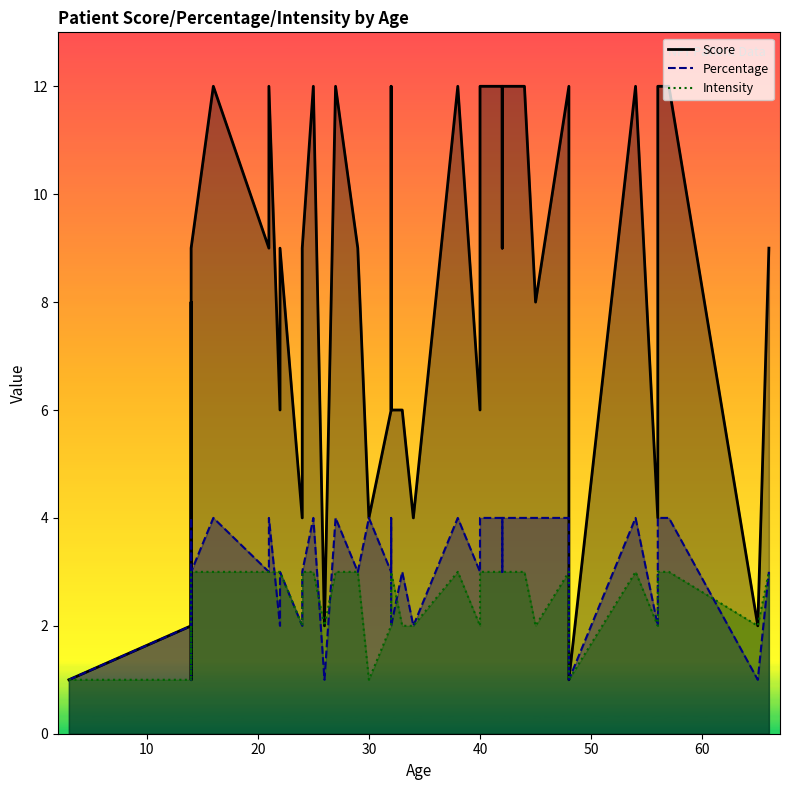

What are all the series names shown in the legend?

Score, Percentage, Intensity